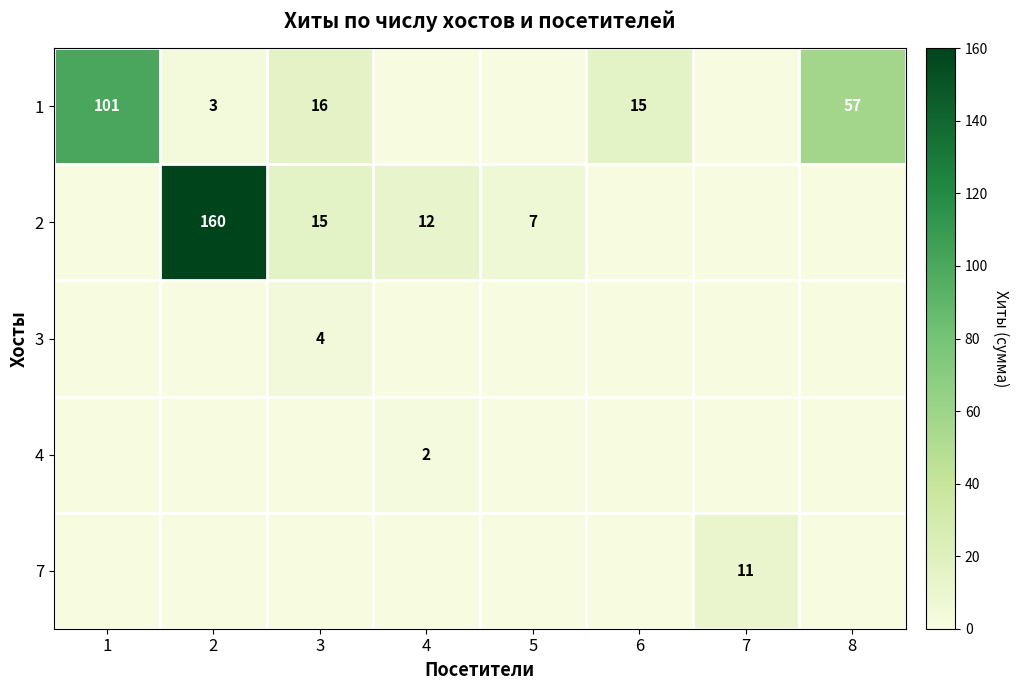

What is the spread (max minus min) of values at 8?

57